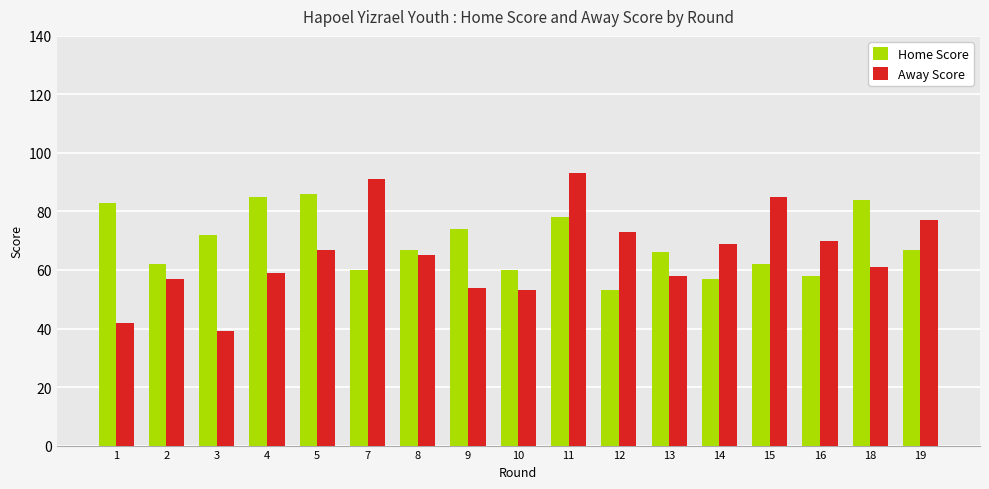

At which label does Away Score first exceed 65?

5